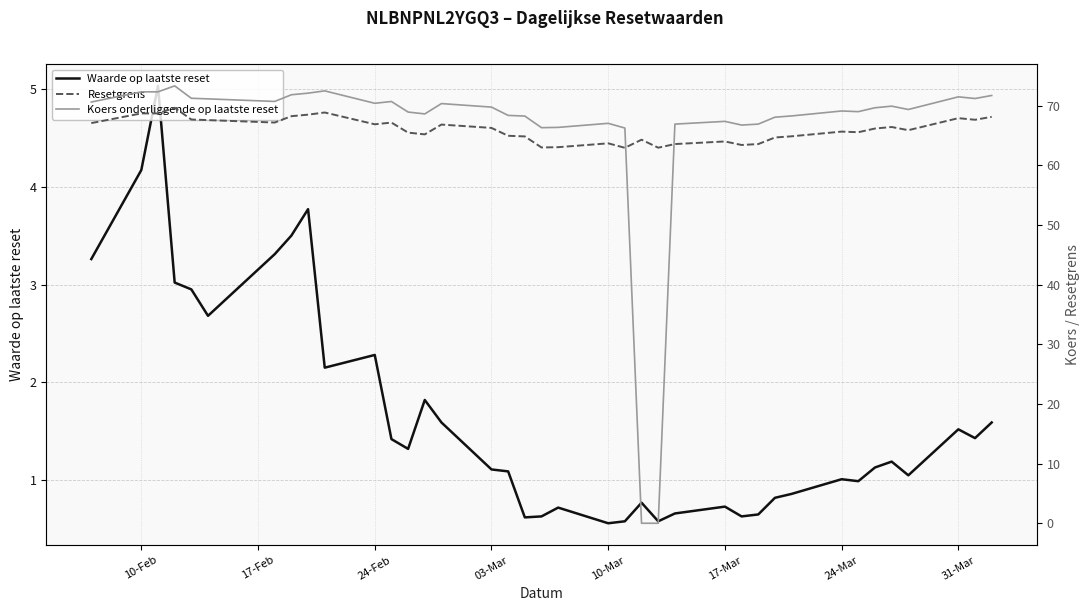

What is the minimum value for Waarde op laatste reset?

0.6